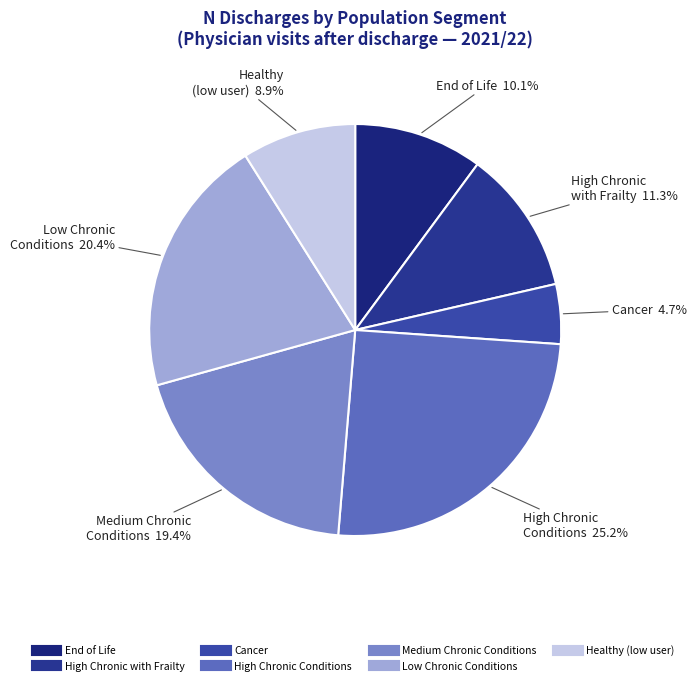

What is the smallest slice in the pie chart?

Cancer